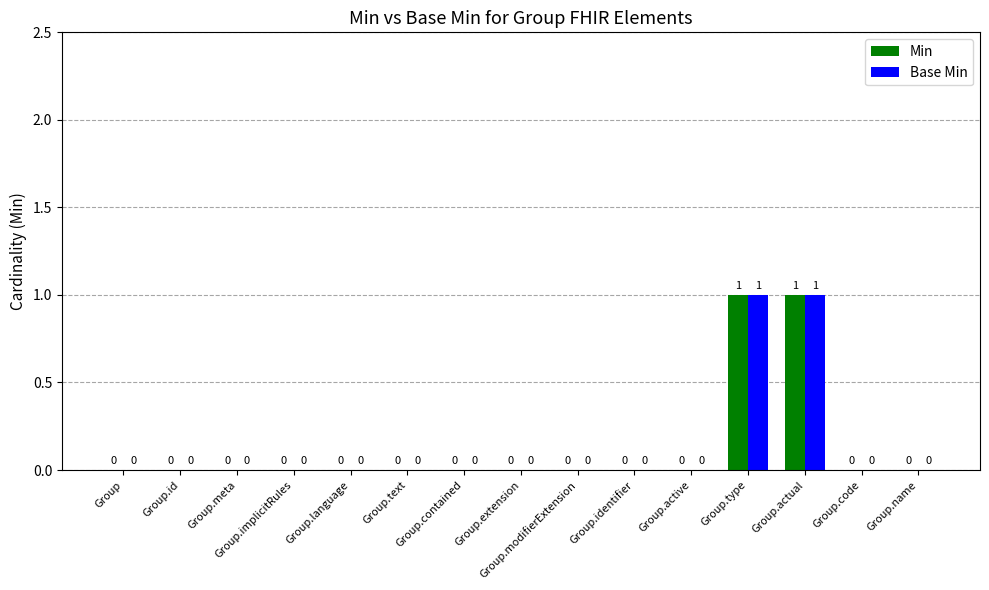

Is it true that Base Min equals 0 at Group.implicitRules?

True